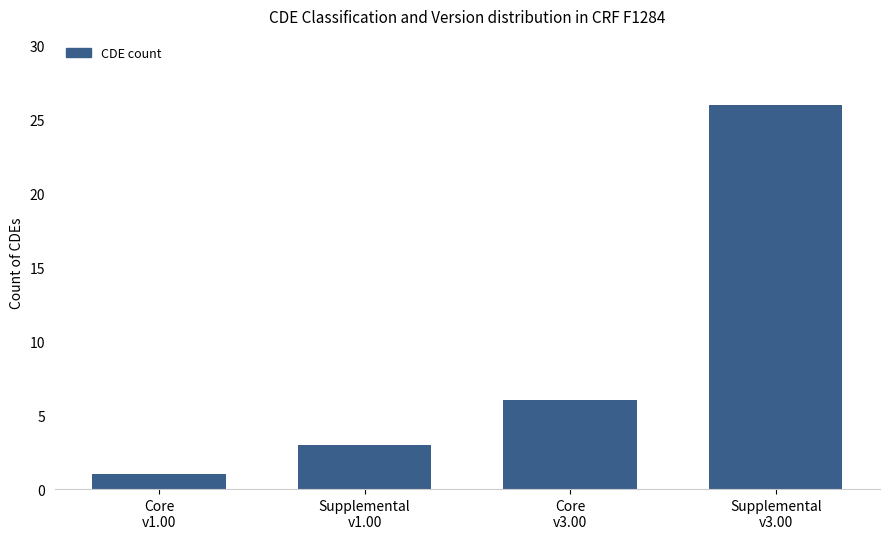

What position from the right is Core
v1.00?

4